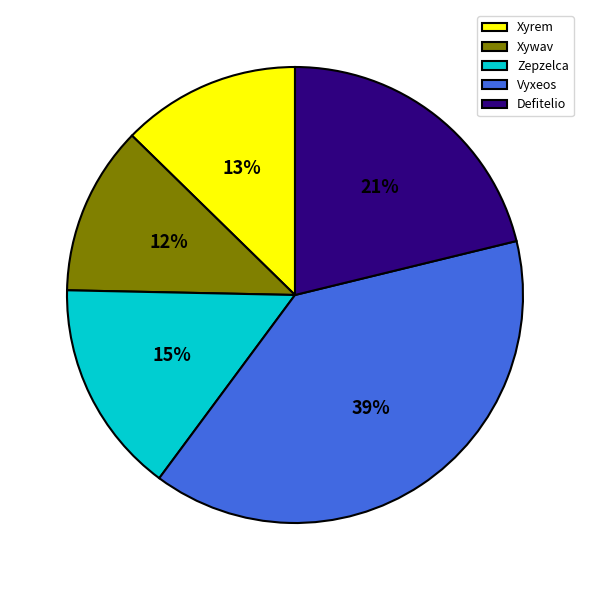

To the nearest percent, what is the difference between the Zepzelca and Vyxeos slice percentages?

24%